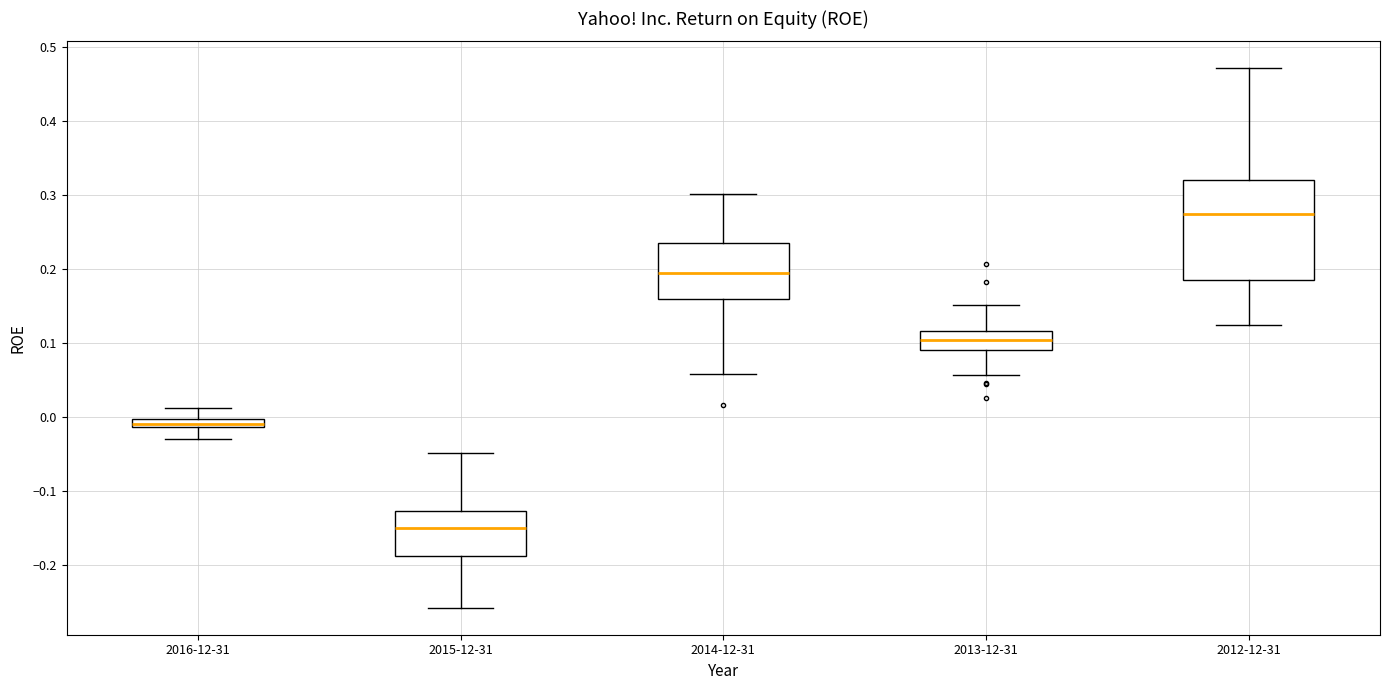

Which box has the highest median line?

2012-12-31